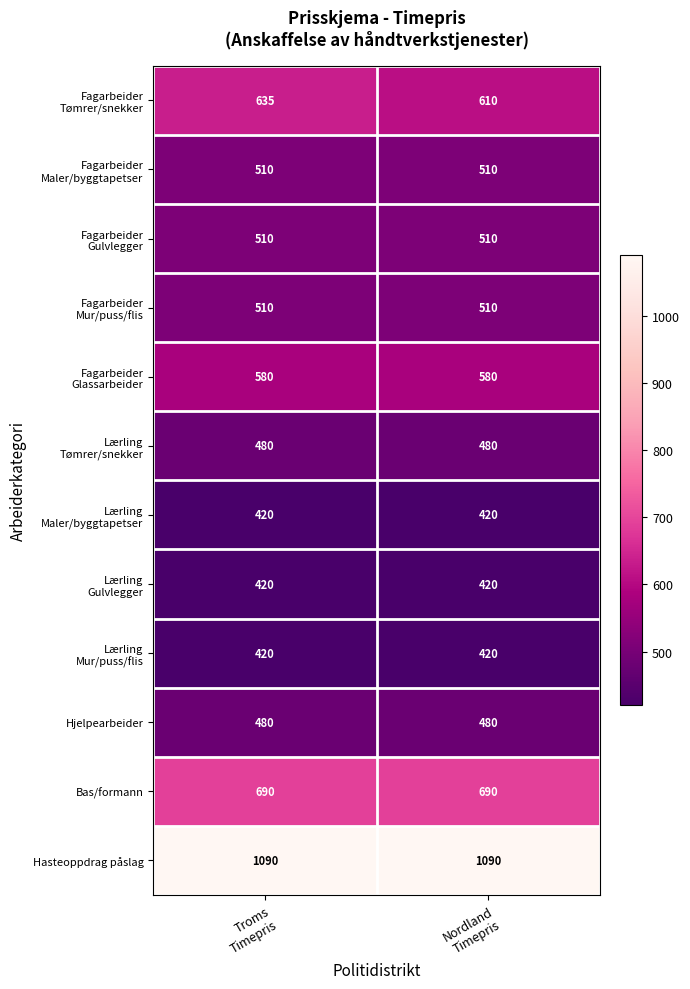

What is the average value of the Hjelpearbeider series?

480